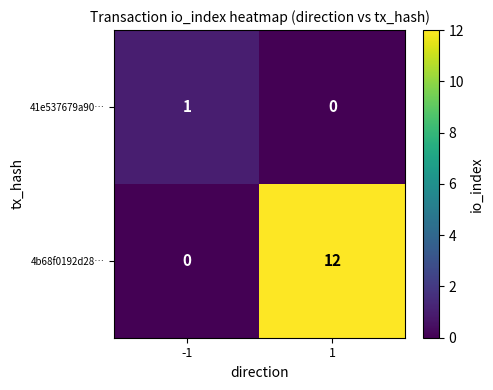

At which category is the sum across all series the highest?

1